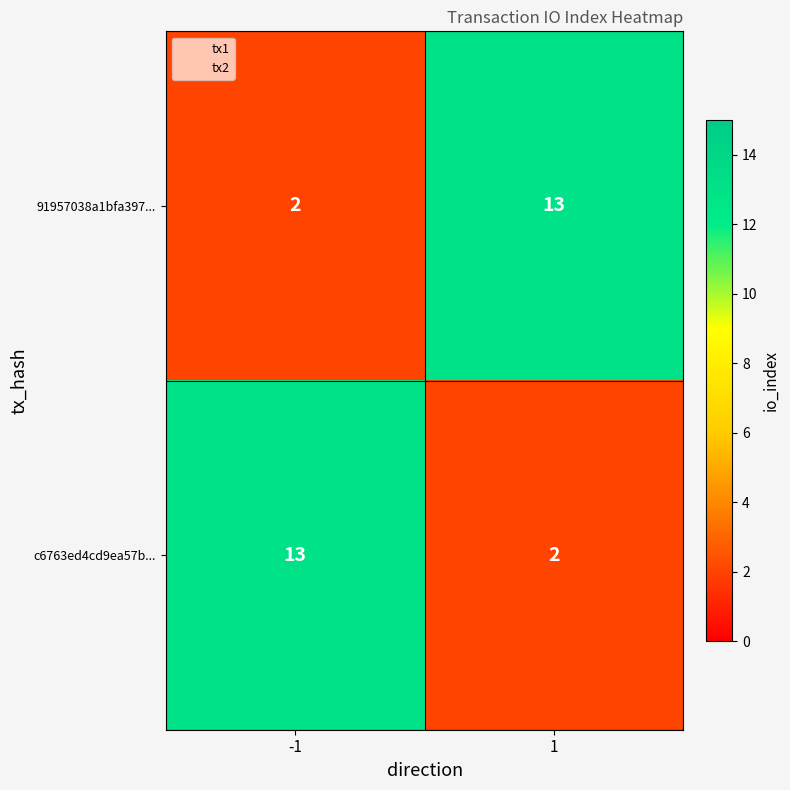

What is the difference between the highest and lowest values at -1?

11